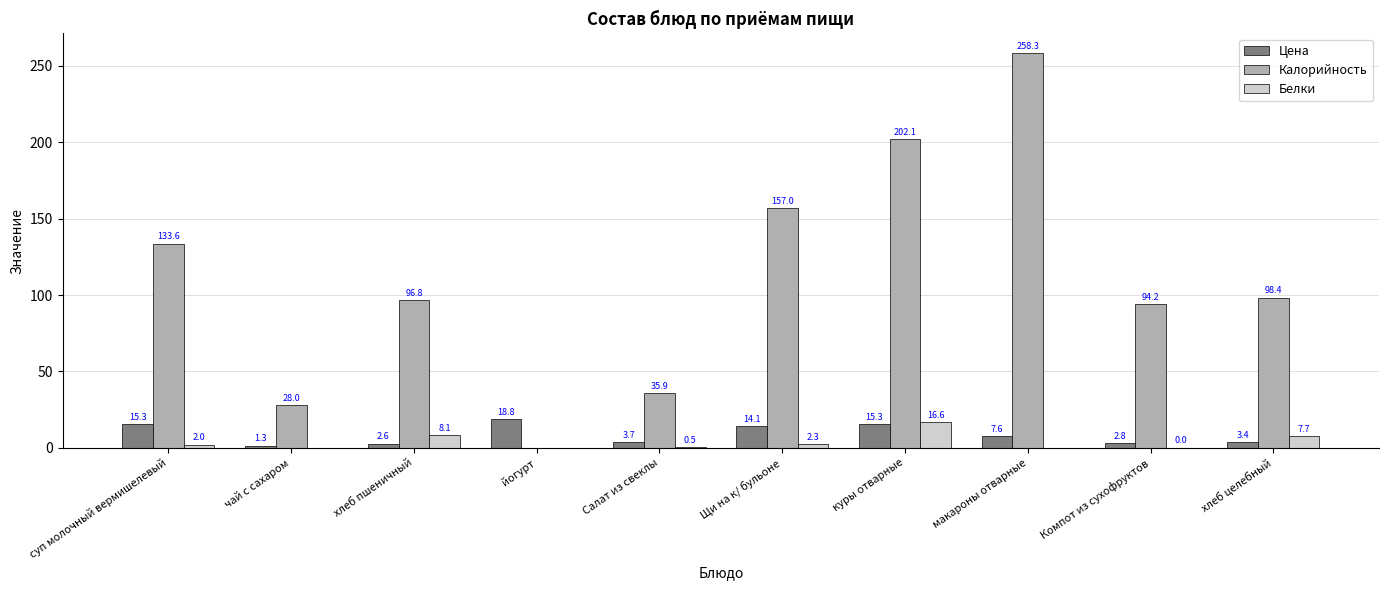

Are the bars horizontal?

No